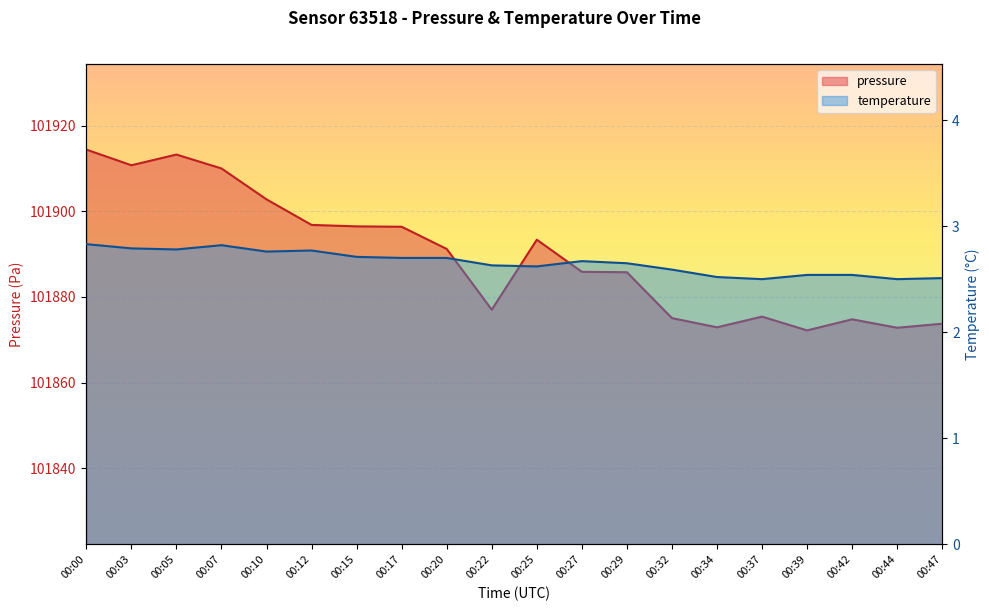

What is the greatest value displayed?

101914.4